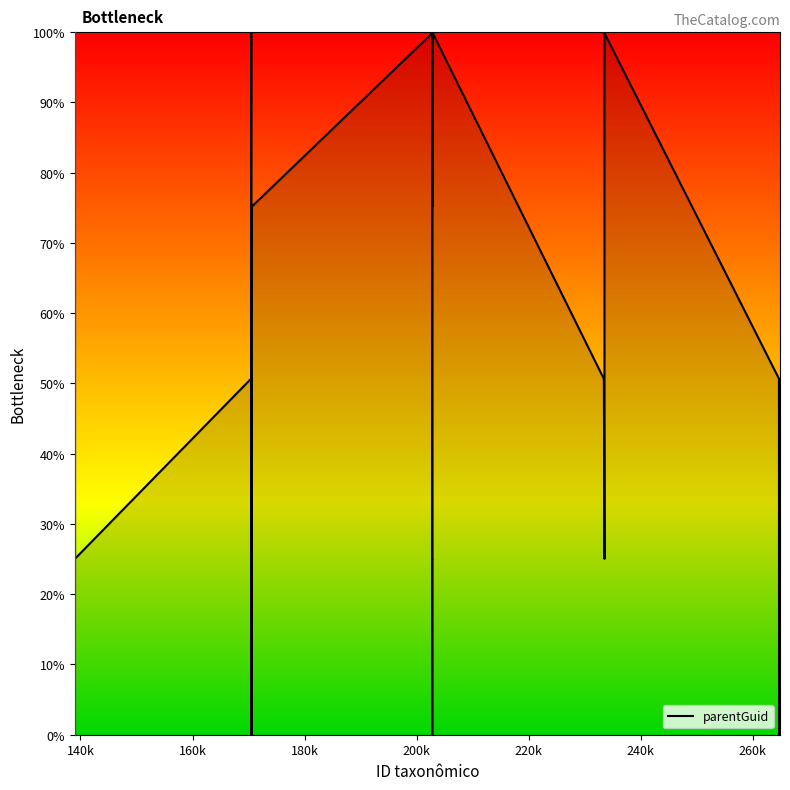

Does the chart display data point markers on the line(s)?

No